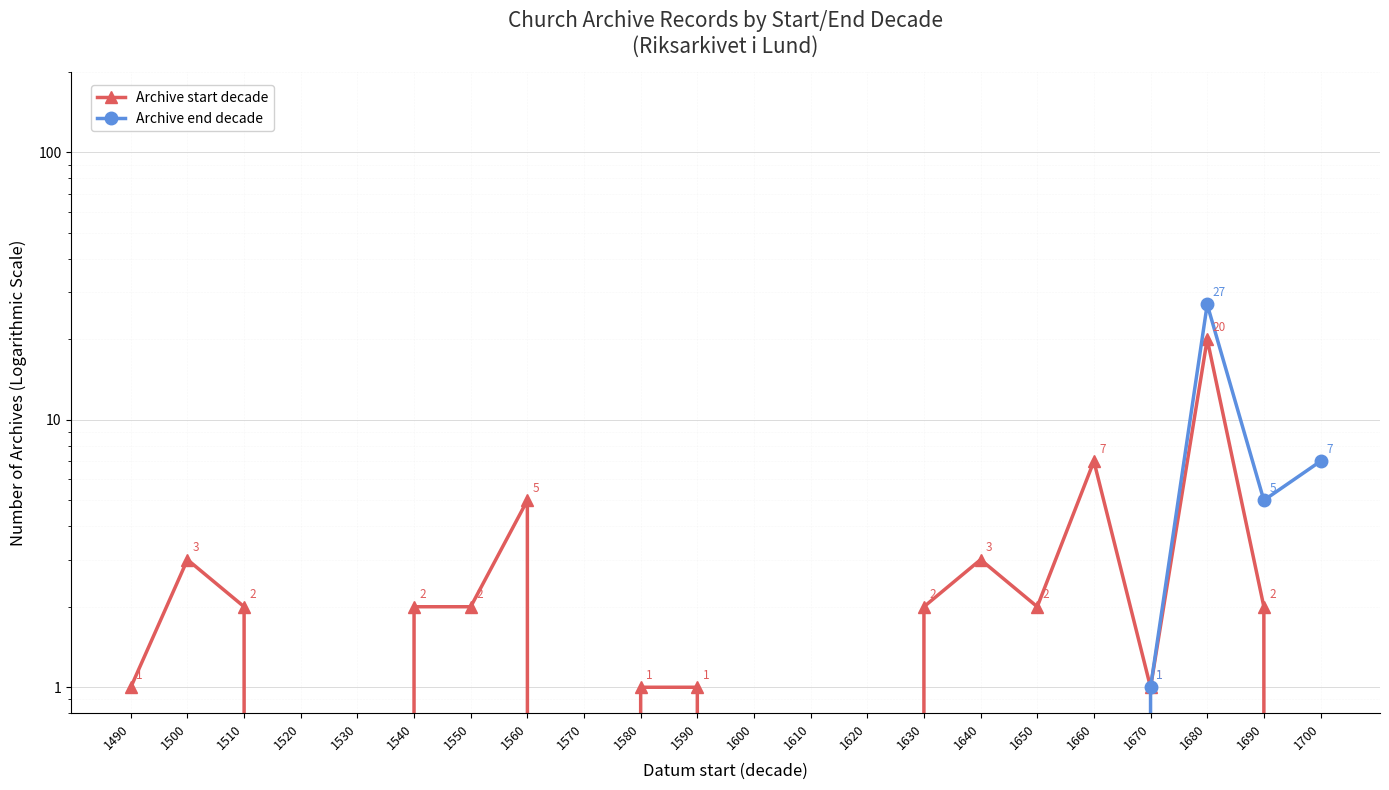

What are all the series names shown in the legend?

Archive start decade, Archive end decade